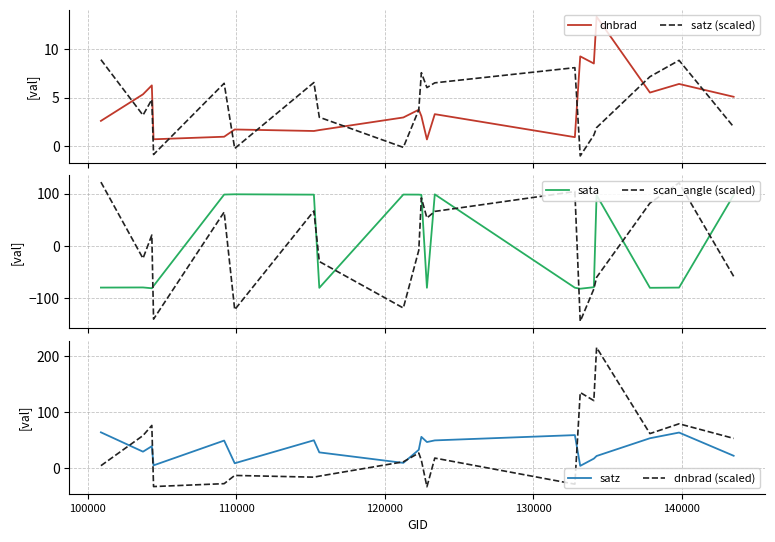

Reading left to right, transcribe all the data shown in this chart.

dnbrad: 2.6	5.3	6.3	0.7	1.0	1.7	1.6	1.7	3.0	3.8	3.1	0.7	3.3	0.9	9.3	8.5	13.3	5.5	6.4	5.1
satz (scaled): 8.9	3.2	4.8	-0.8	6.5	-0.2	6.6	3.0	-0.1	3.8	7.6	6.0	6.5	8.1	-1.0	1.1	1.9	7.2	8.8	2.0
sata: -79.5	-79.2	-80.7	-76.3	98.1	98.6	97.9	-79.9	98.1	98.0	97.6	-79.8	98.5	-79.7	-81.6	-78.7	96.9	-79.9	-79.5	97.0
scan_angle (scaled): 121.9	-23.8	20.8	-139.7	64.7	-121.7	66.8	-29.7	-118.5	-8.2	91.7	53.4	66.0	103.9	-143.9	-82.1	-59.9	81.8	120.4	-58.0
satz: 64.2	29.5	39.3	5.0	49.4	8.8	49.9	28.3	9.5	32.9	56.0	46.8	49.7	59.2	4.2	17.1	21.8	53.6	63.7	22.2
dnbrad (scaled): 4.5	58.4	76.5	-32.9	-27.7	-13.0	-16.1	-14.2	11.4	27.1	14.2	-33.2	18.1	-28.6	135.4	120.9	215.9	61.9	79.4	53.4